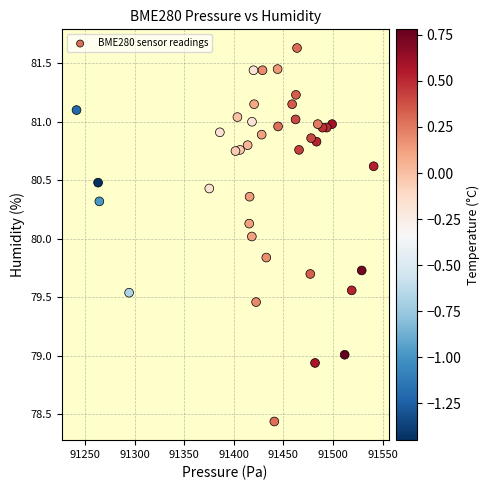

What is the range of X values (max minus min)?

299.5